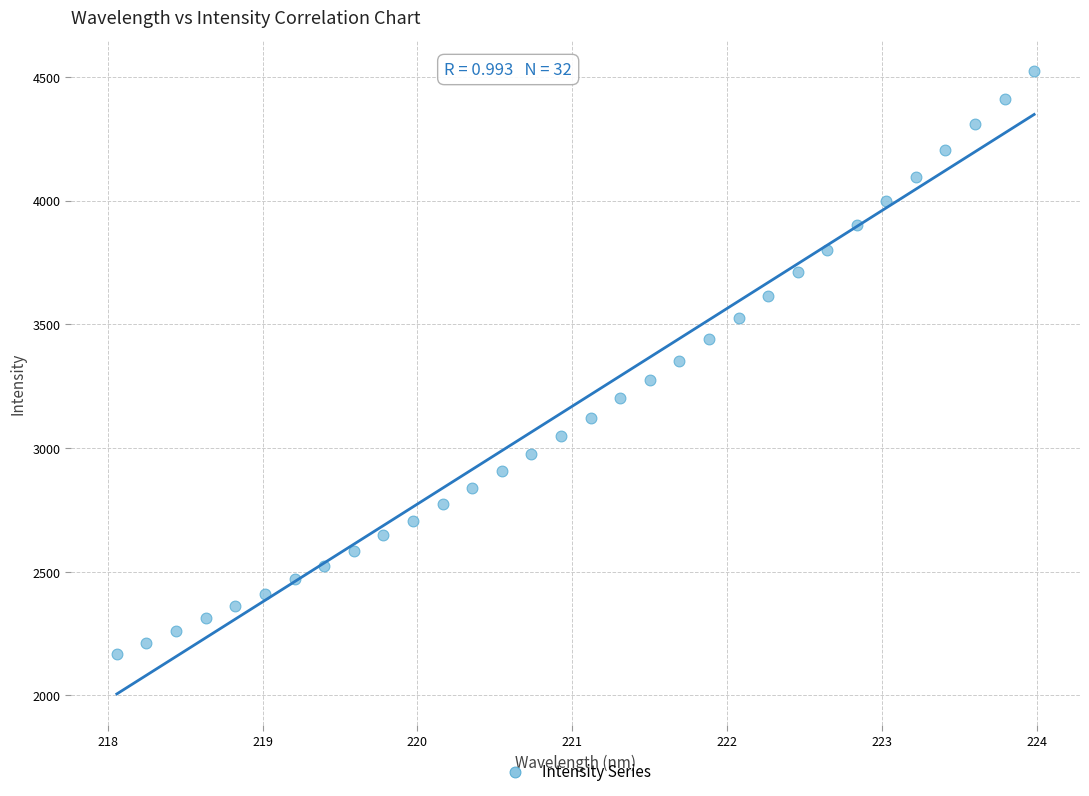

What is the range of X values (max minus min)?

5.9